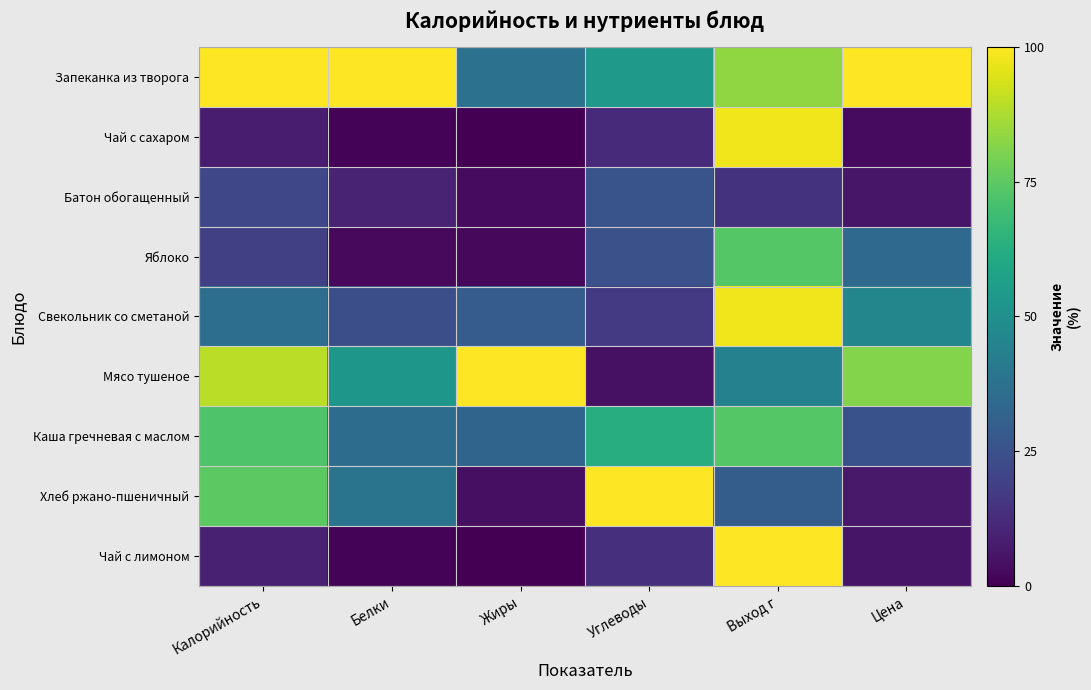

Which category has the highest value across all series?

Калорийность